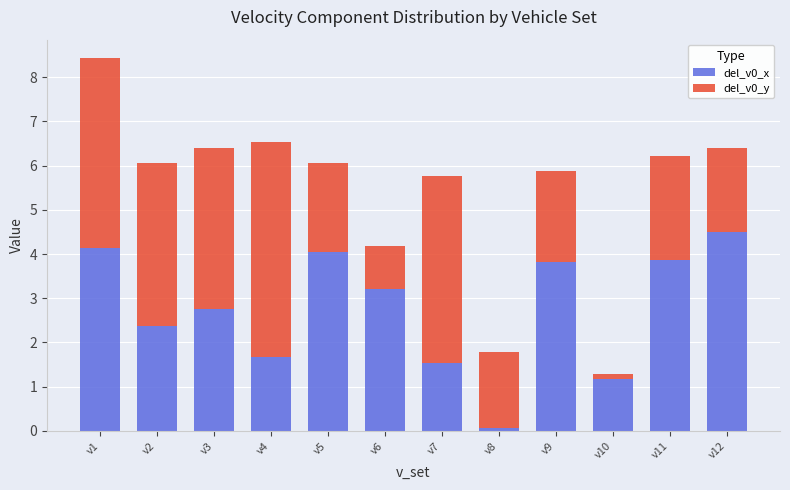

At which category is the sum across all series the highest?

v1